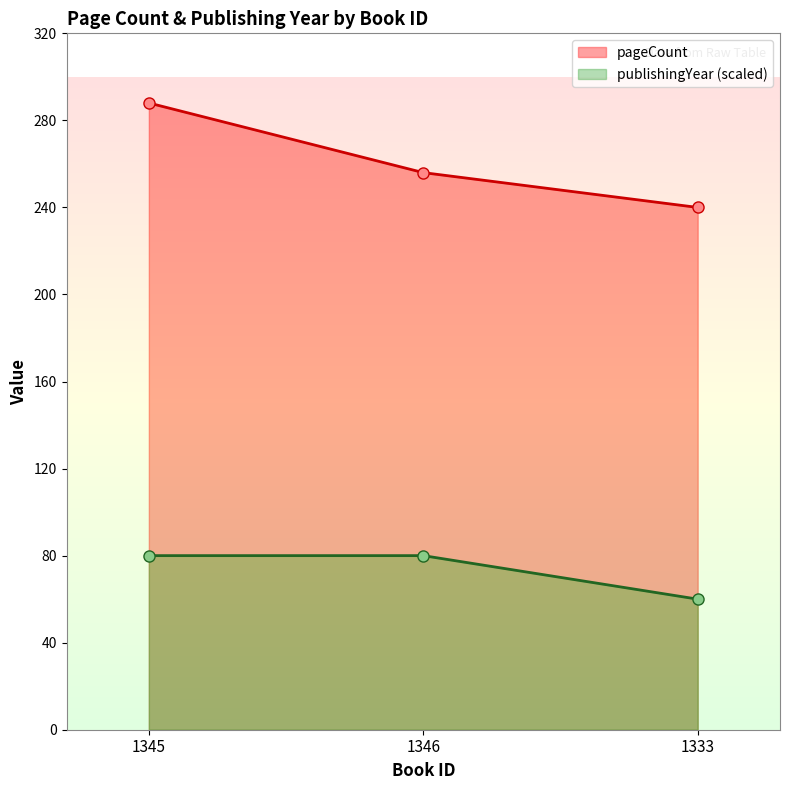

How many lines are shown in the chart?

2